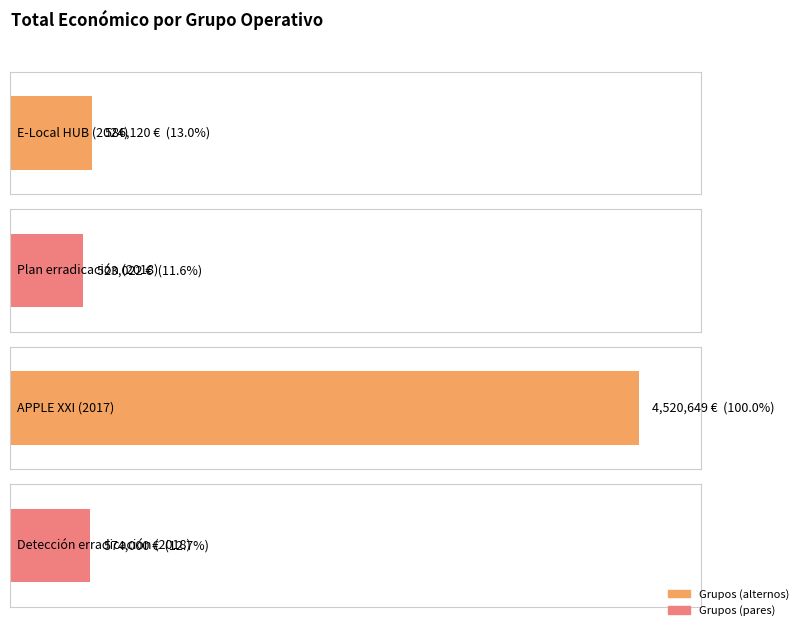

What is the value of the 1st bar from the left?

586120